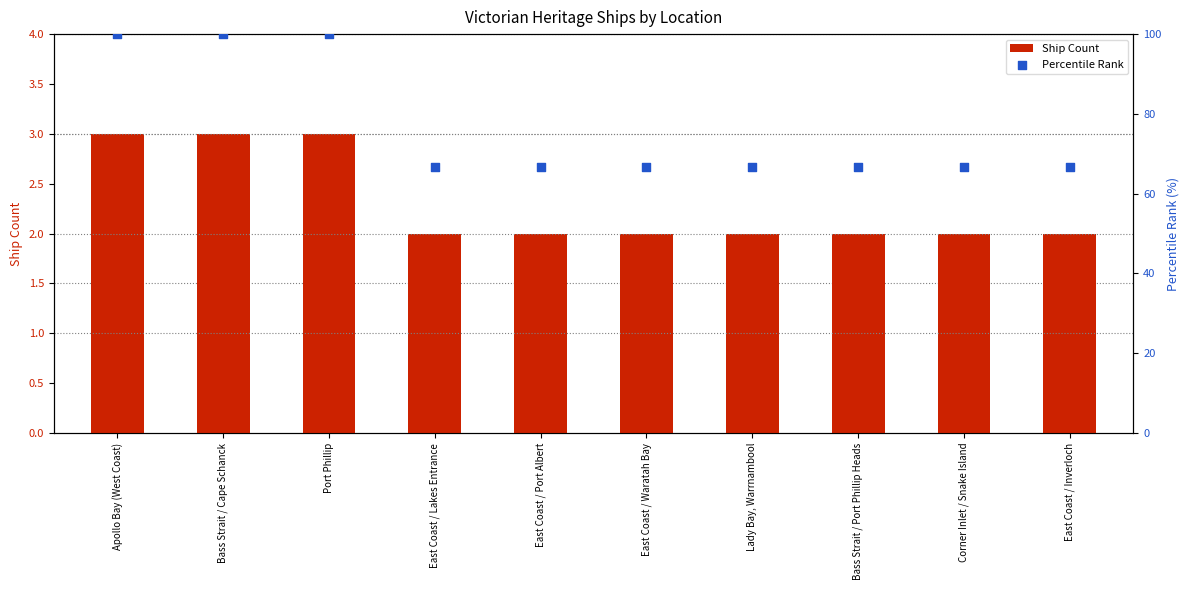

What are all the series names shown in the legend?

Ship Count, Percentile Rank